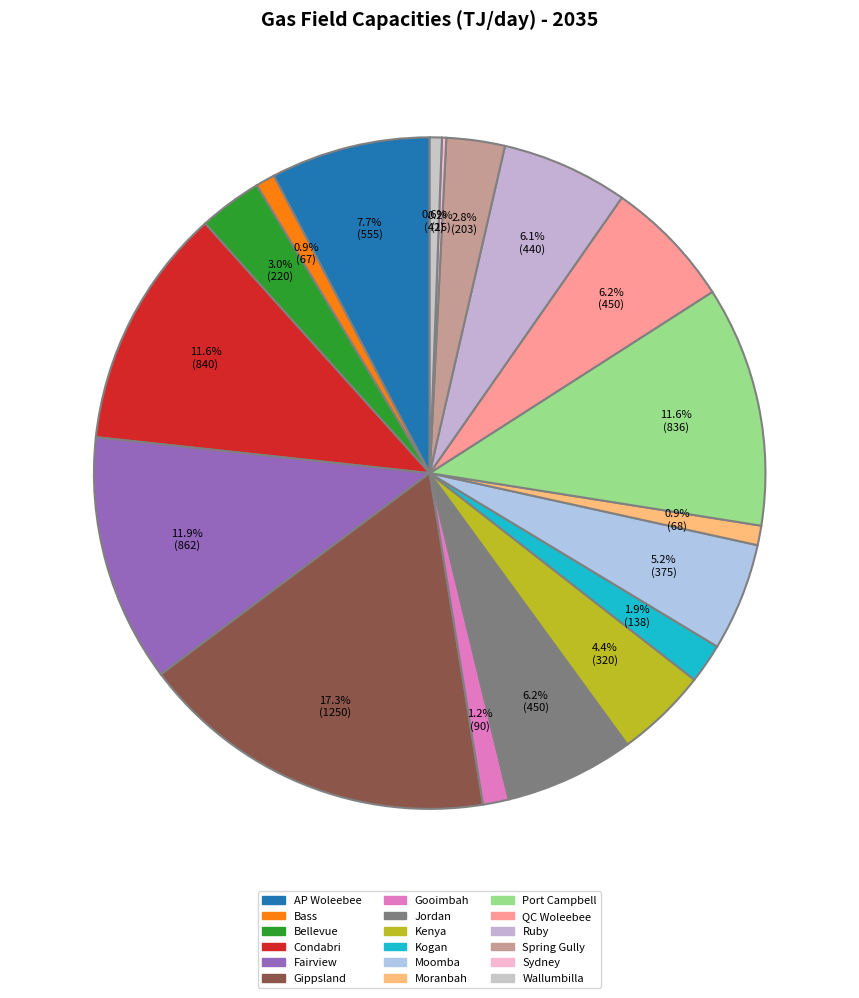

The Kenya slice represents 4% of the pie. True or false?

True